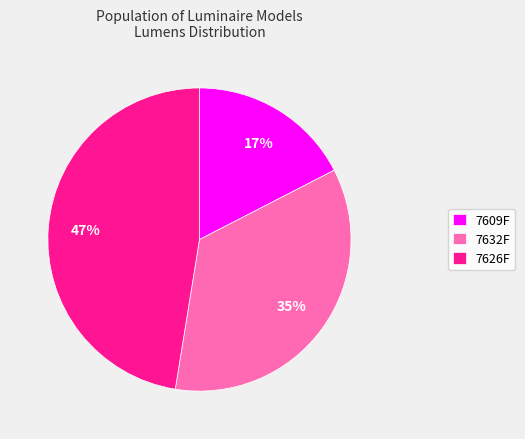

Rank the categories by value from highest to lowest.

7626F, 7632F, 7609F